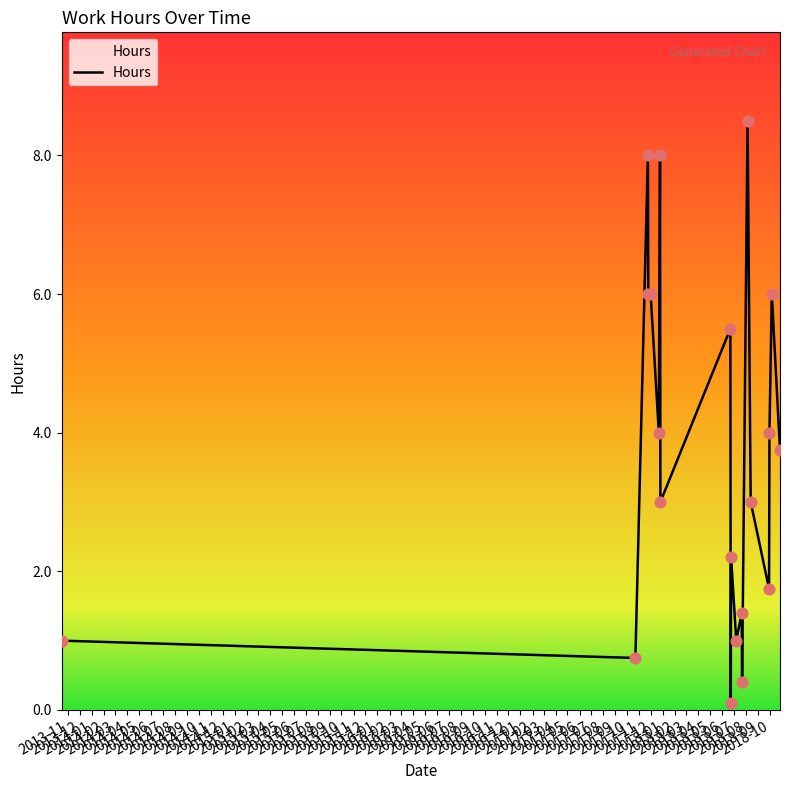

What is the difference between the maximum and minimum values?

8.4